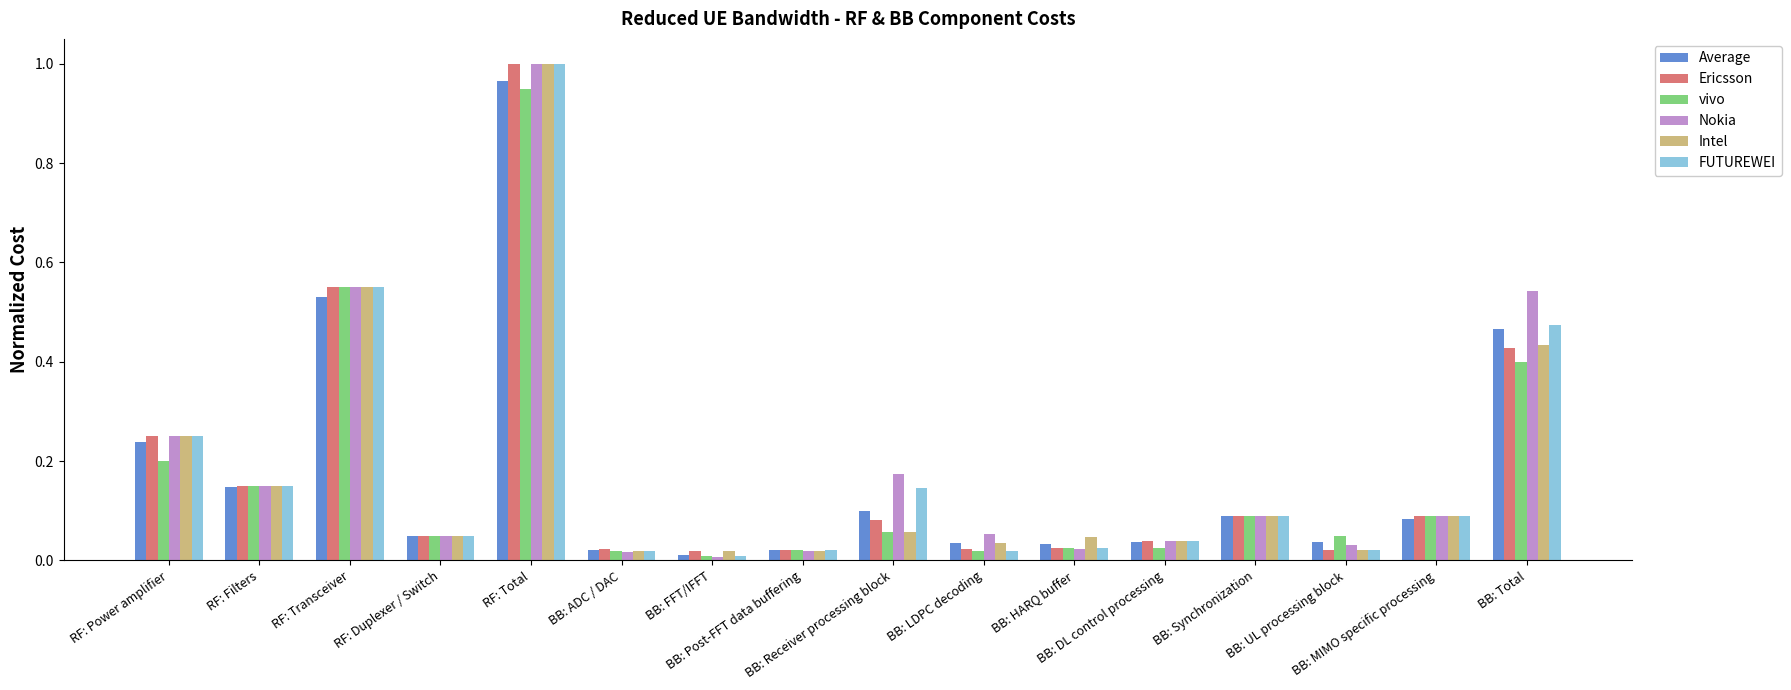

What is the sum of all FUTUREWEI values?

2.9